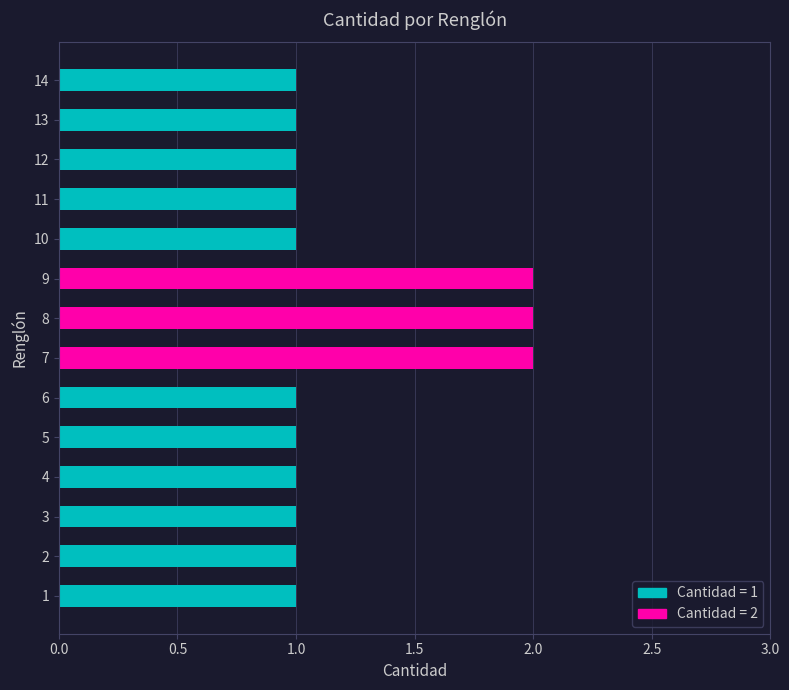

The value at 6 is 0. True or false?

False